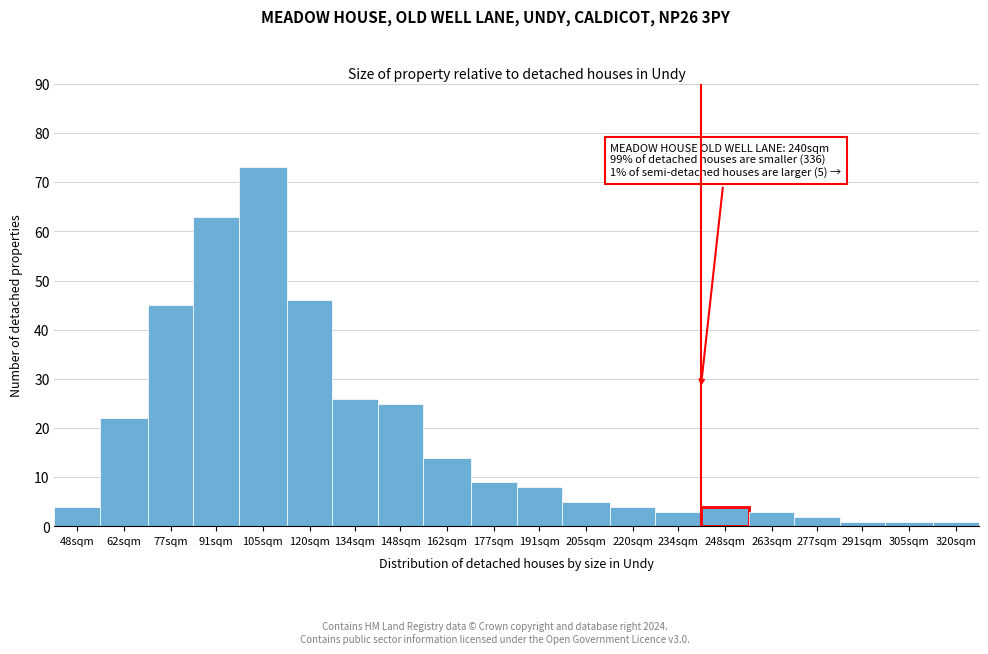

Reading left to right, extract all data points from this chart.

4	22	45	63	73	46	26	25	14	9	8	5	4	3	4	3	2	1	1	1